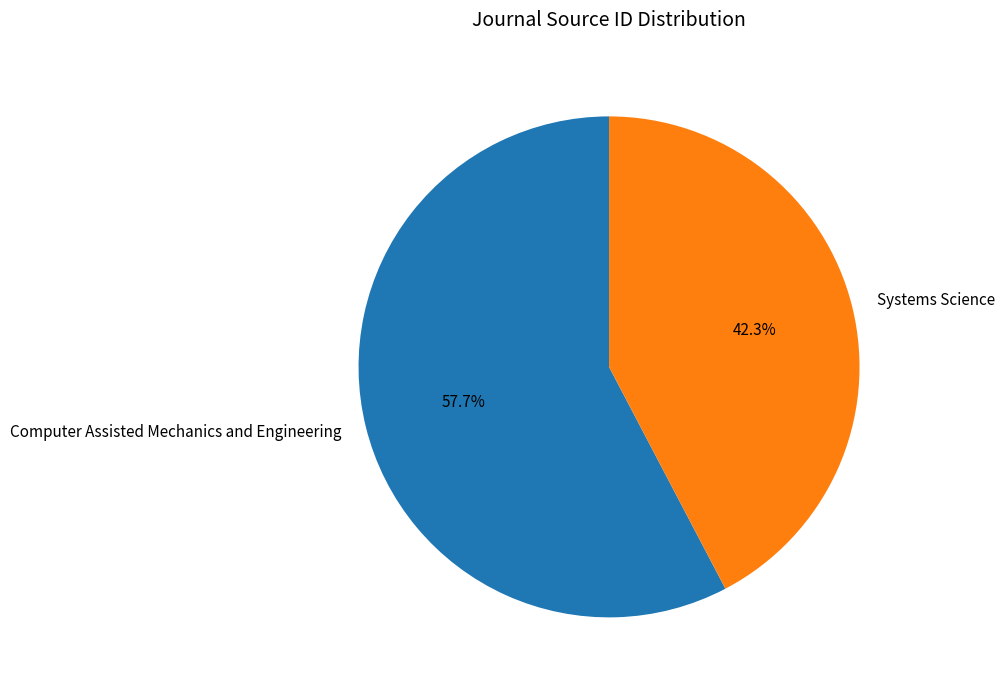

True or false: Computer Assisted Mechanics and Engineering accounts for 58% of the total.

True